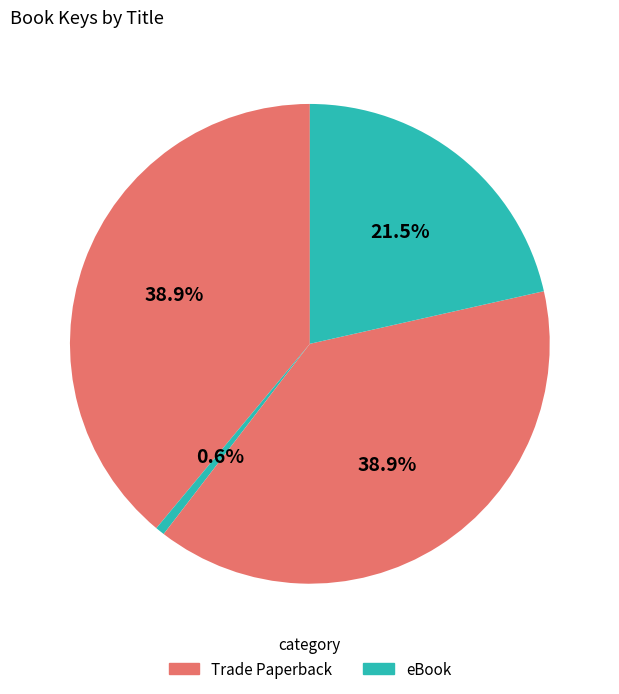

Count the number of slices in the pie.

4